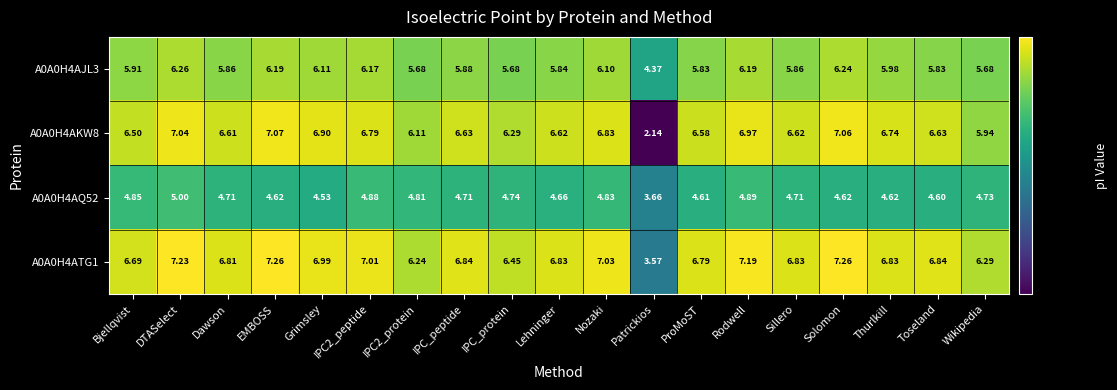

Which category has the lowest value across all series?

Patrickios